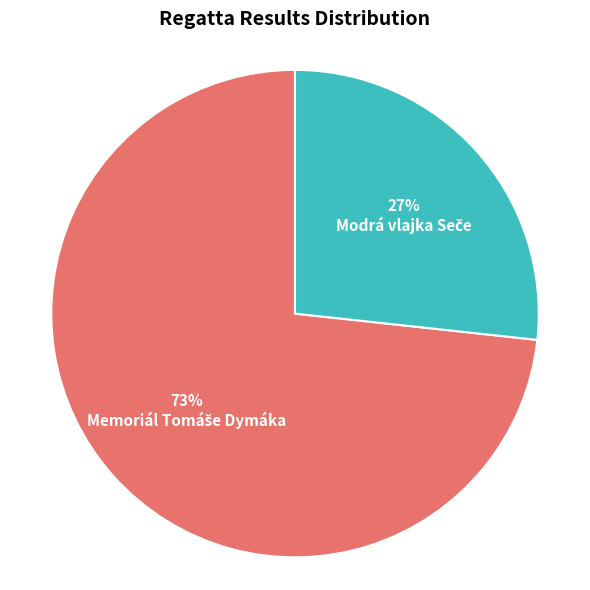

Is there any slice that represents more than half of the pie?

Yes